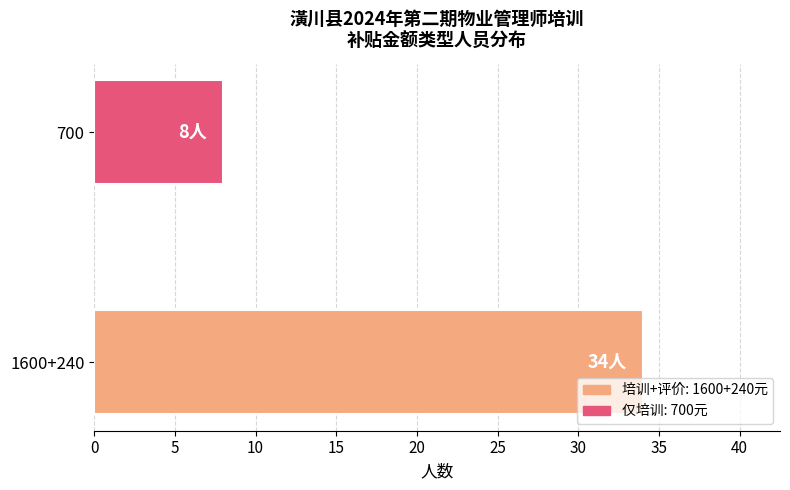

How many data points does each series have?

2